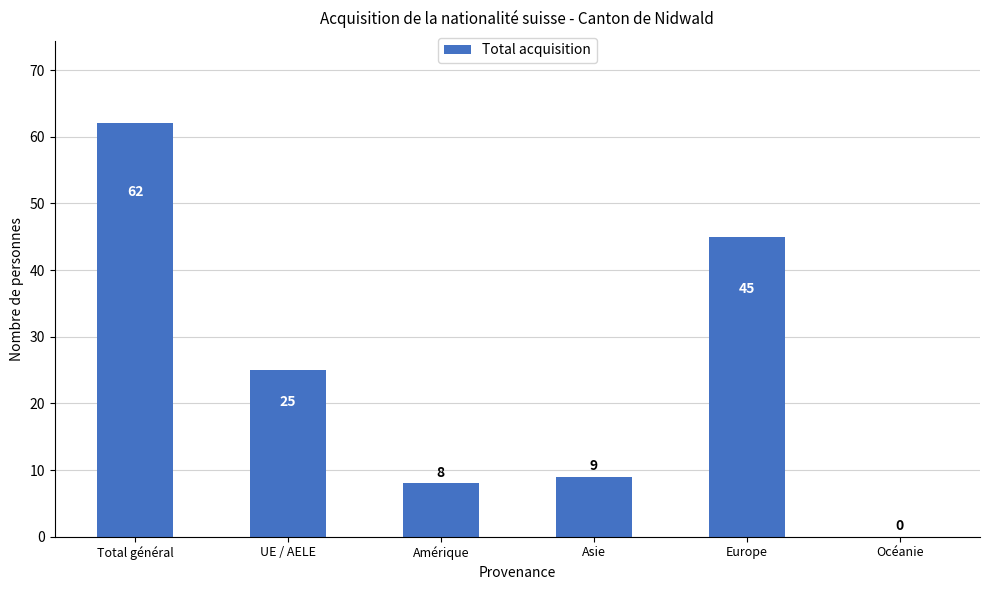

How many values are above zero?

5